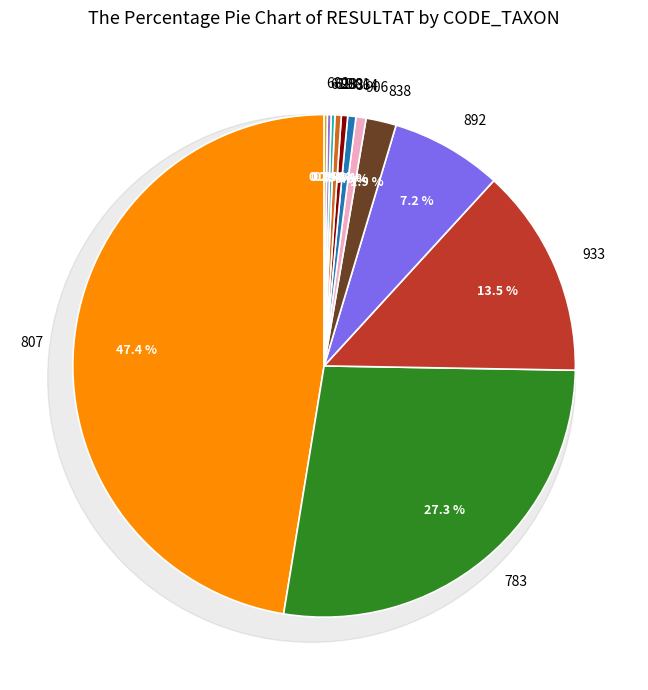

Which slice is the smallest?

682